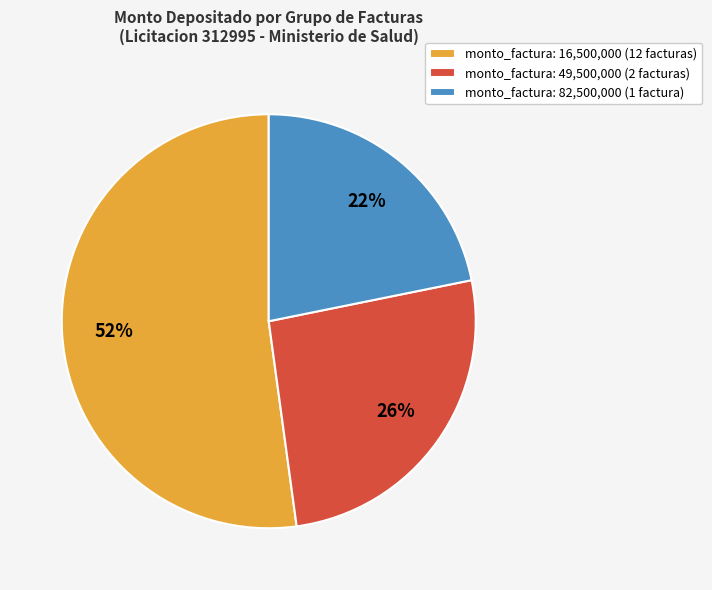

Count the number of slices in the pie.

3